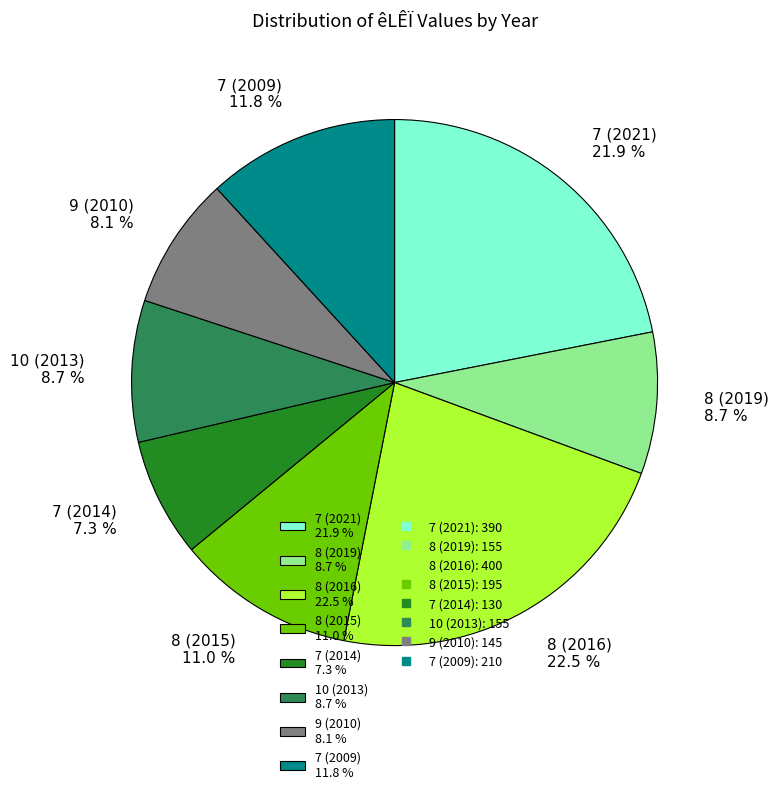

What portion of the pie excludes 10 (2013) 8.7 %?

91.3%